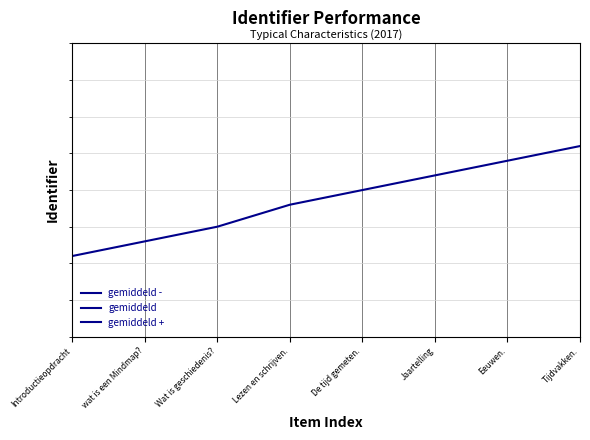

At which category does the chart reach its minimum across all series?

Introductieopdracht